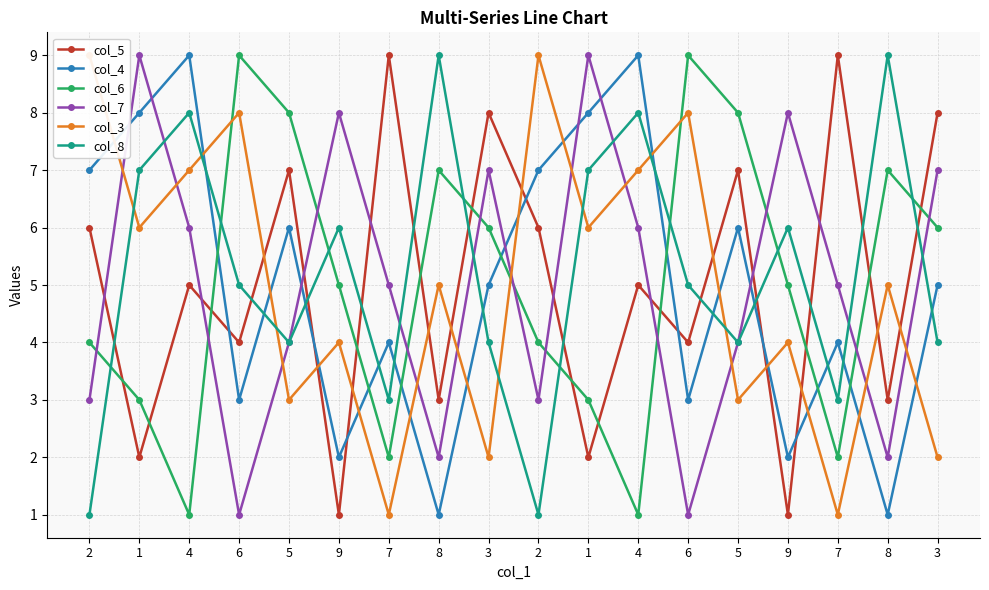

How many data points in col_7 are above 5?

8